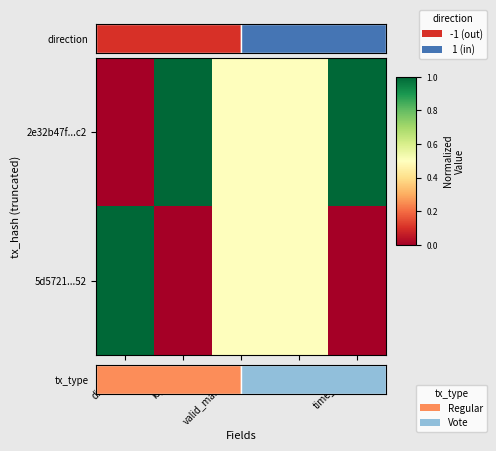

What is the total value across all series at value?

1.0